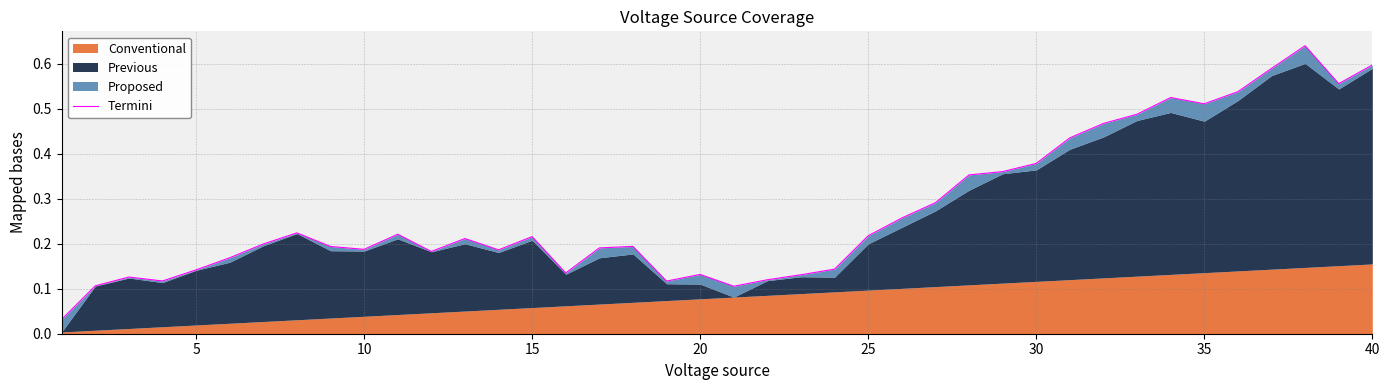

Reading left to right, what are all the values shown in this chart?

0.0	0.1	0.1	0.1	0.1	0.2	0.2	0.2	0.2	0.2	0.2	0.2	0.2	0.2	0.2	0.1	0.2	0.2	0.1	0.1	0.1	0.1	0.1	0.1	0.2	0.3	0.3	0.4	0.4	0.4	0.4	0.5	0.5	0.5	0.5	0.5	0.6	0.6	0.6	0.6